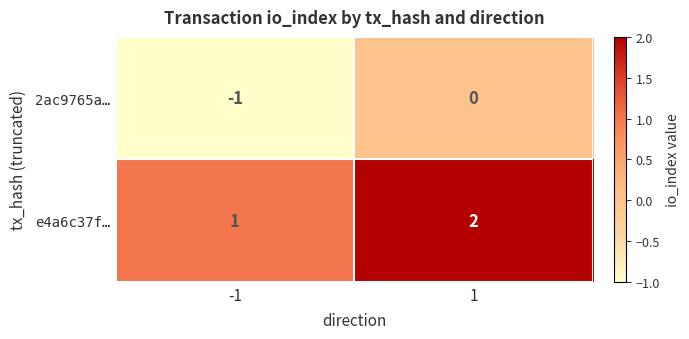

At -1, list the series in order from largest to smallest.

e4a6c37f…, 2ac9765a…